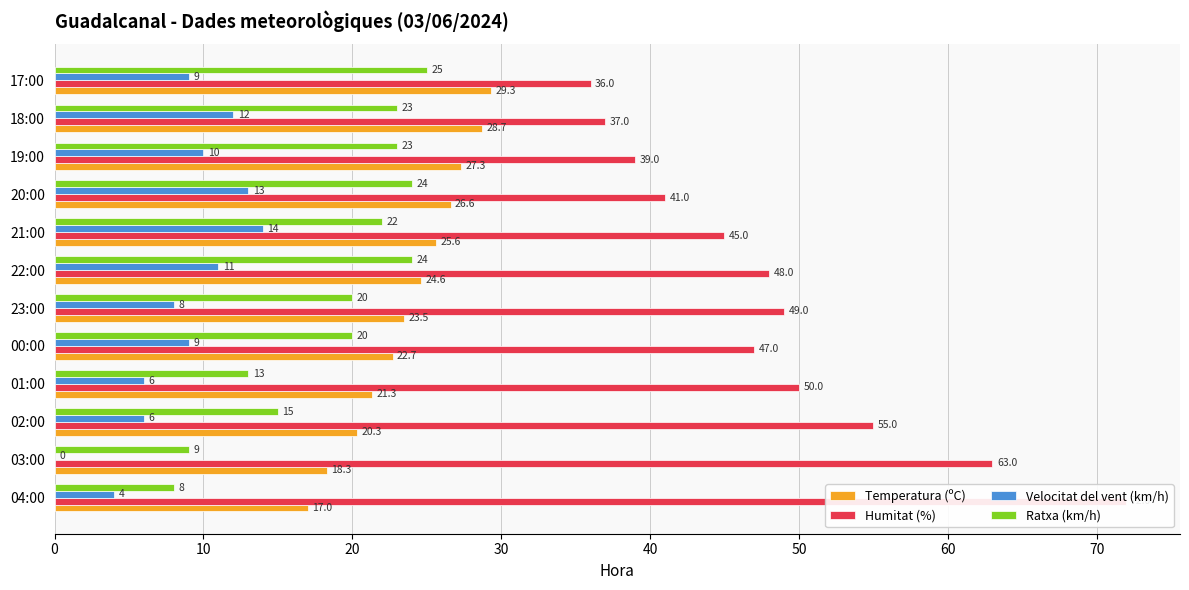

How many bars are there in total?

48